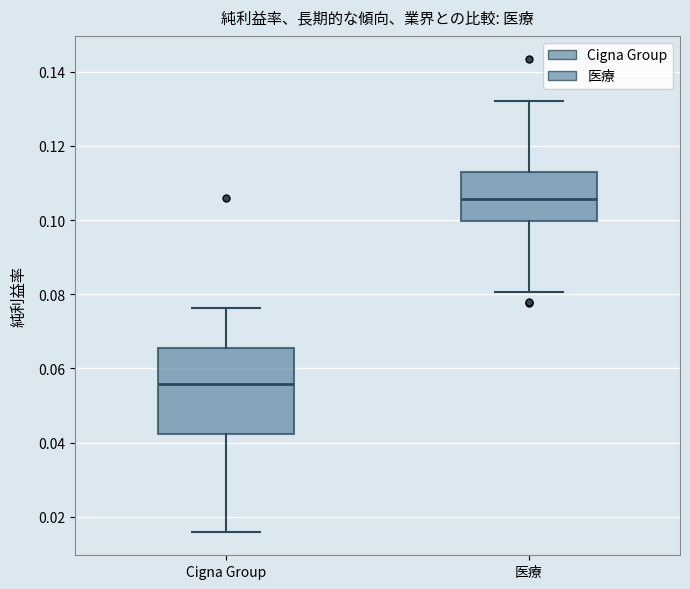

Which box is the tallest, from its lower edge to its upper edge?

Cigna Group